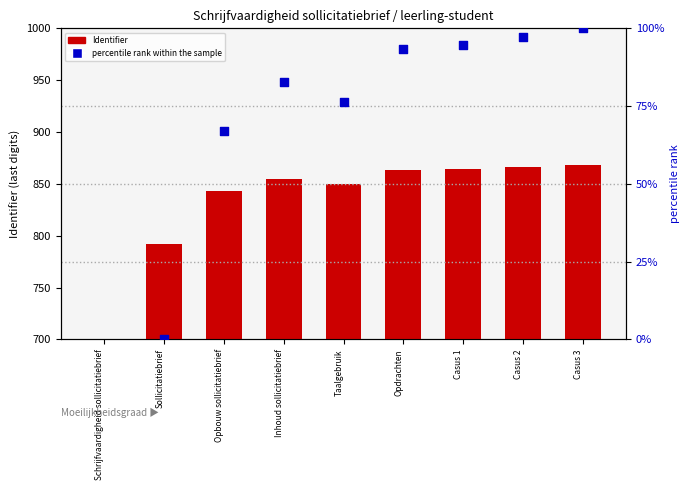

Is the value of Identifier at Sollicitatiebrief greater than the value of percentile rank within the sample at Casus 2?

No